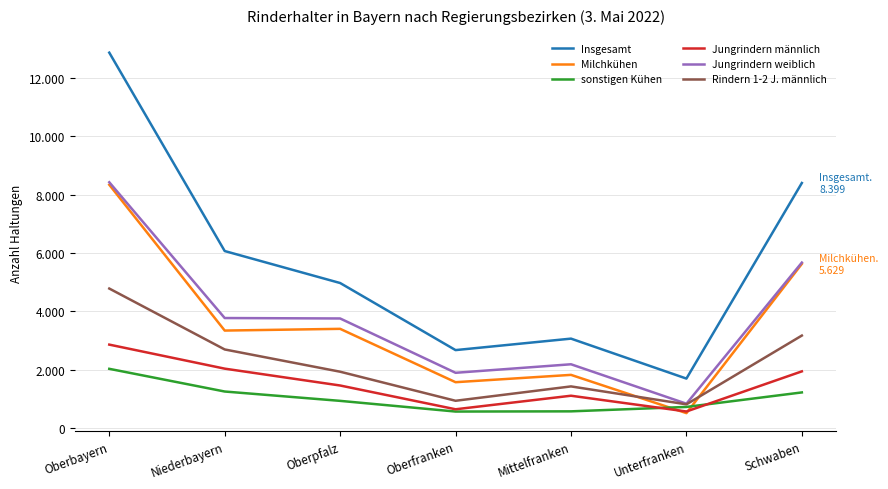

Does the chart have visible grid lines?

Yes